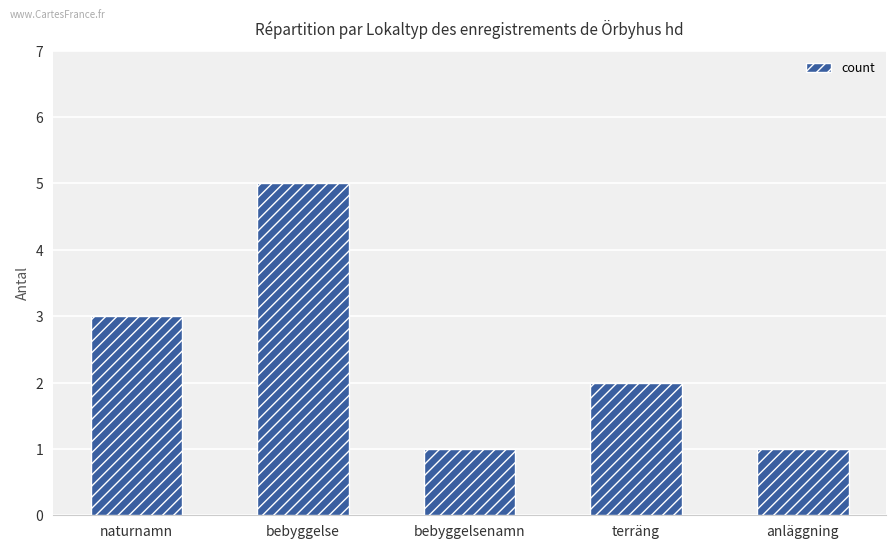

Approximately how many times larger is the value at terräng compared to naturnamn?

0.7